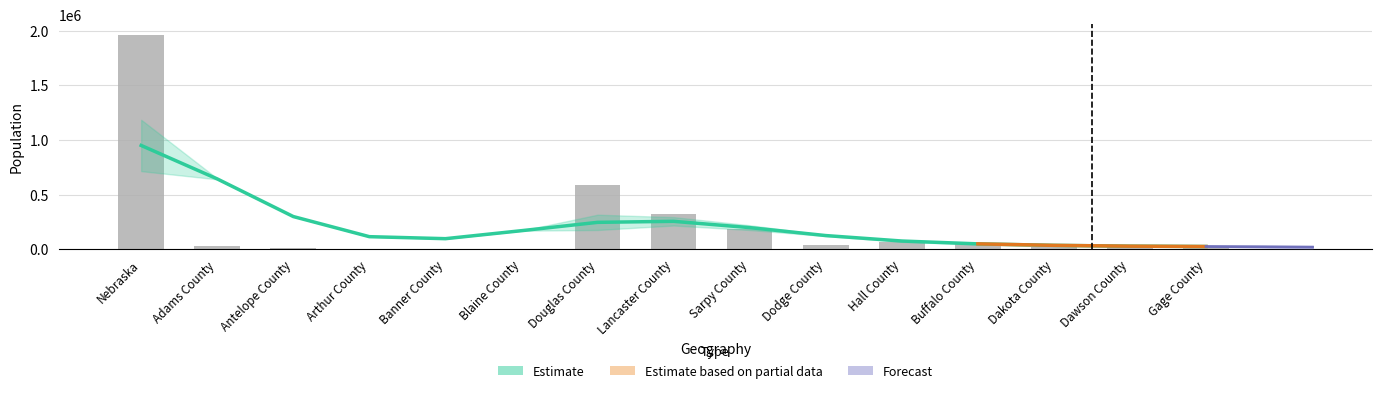

List the labels in order of value, smallest first.

Blaine County, Arthur County, Banner County, Antelope County, Dakota County, Gage County, Dawson County, Adams County, Dodge County, Buffalo County, Hall County, Sarpy County, Lancaster County, Douglas County, Nebraska